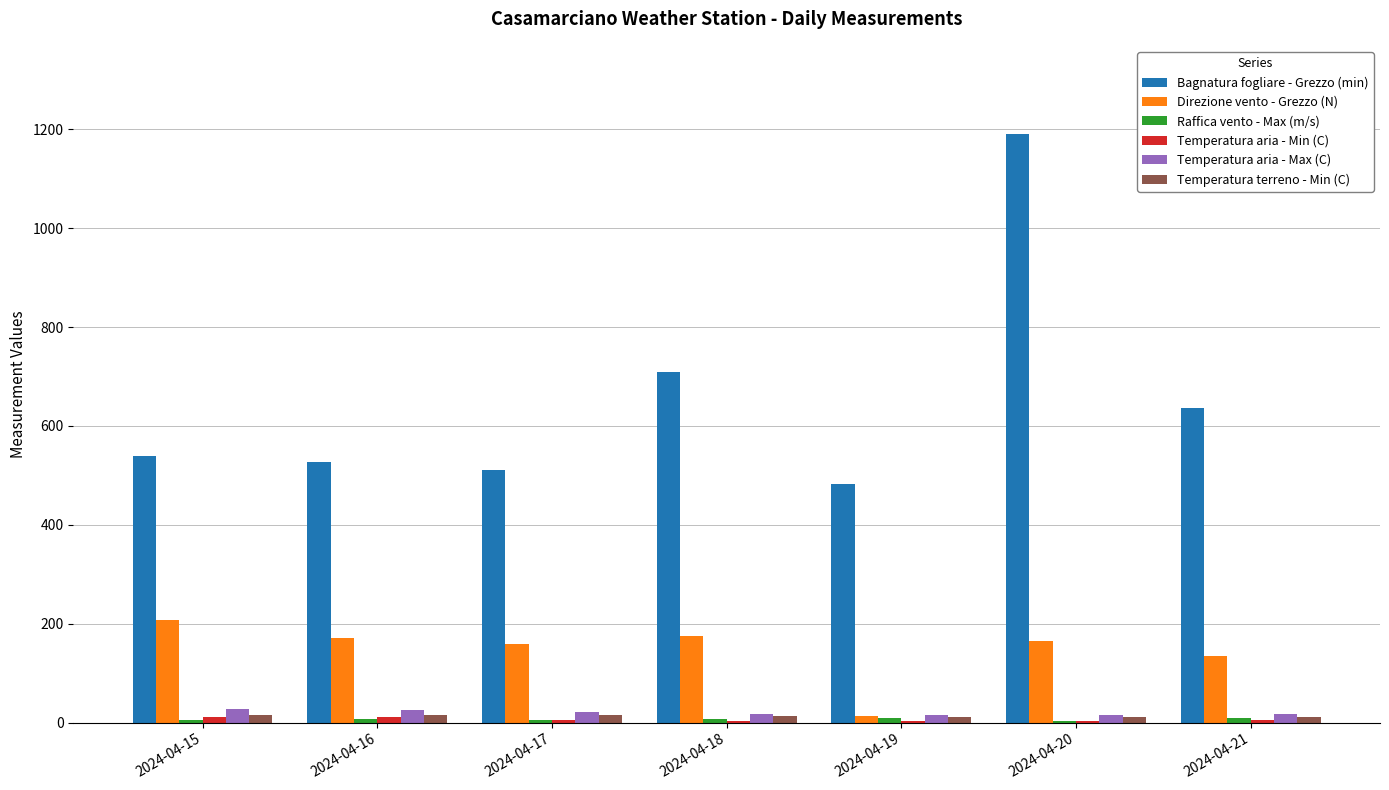

What is the sum of all Temperatura terreno - Min (C) values?

91.8